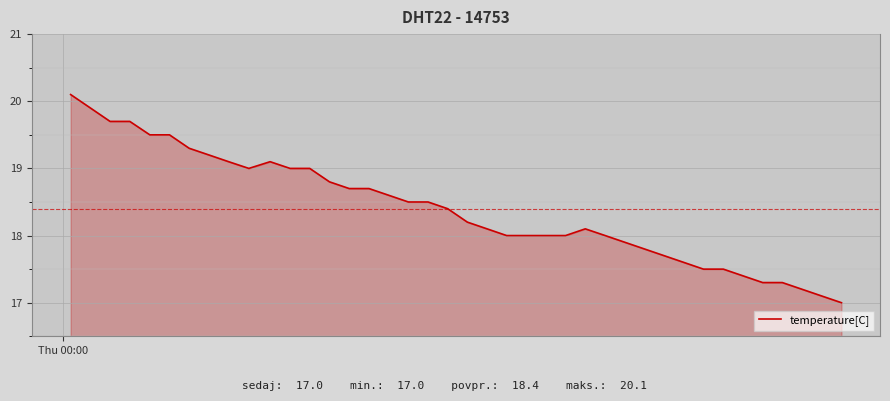

What is the difference between the maximum and minimum values?

3.1